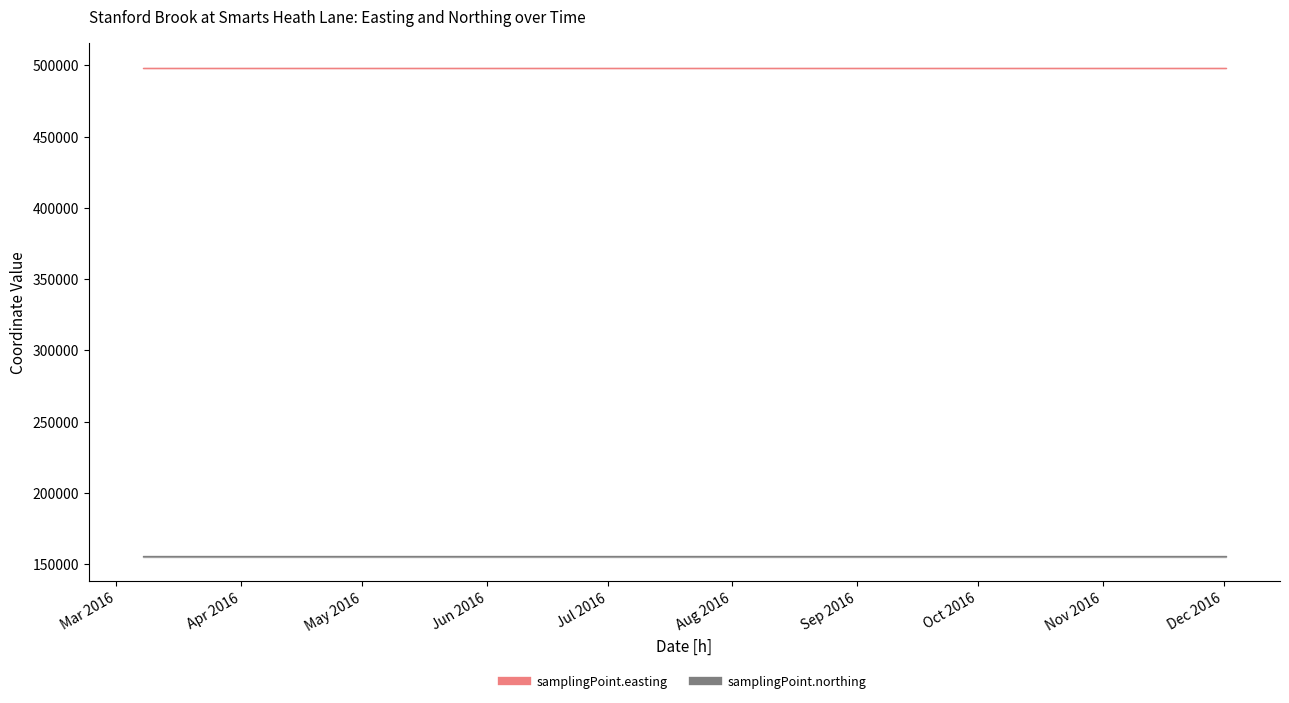

At which label does samplingPoint.easting reach its minimum?

2016-03-07T14:23:00